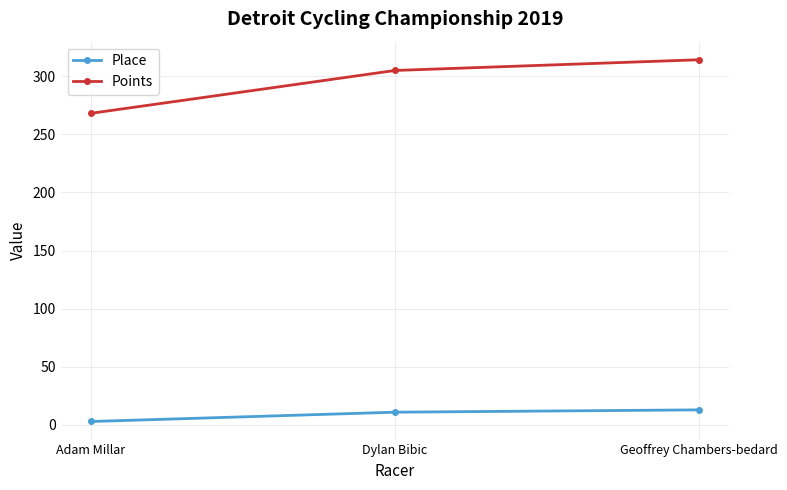

At which label does Points first exceed 304?

Dylan Bibic